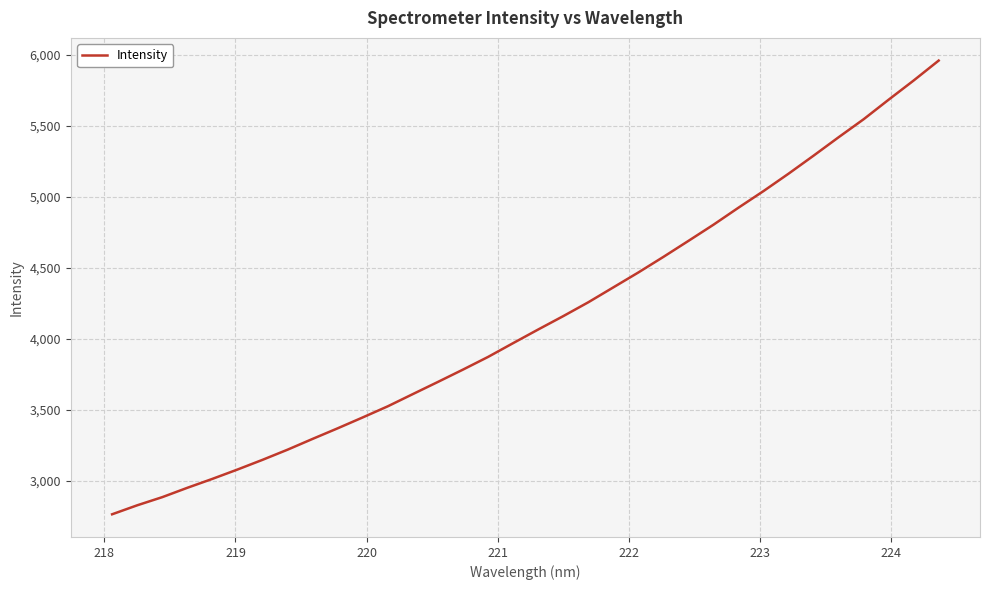

What is the greatest value displayed?

5960.3